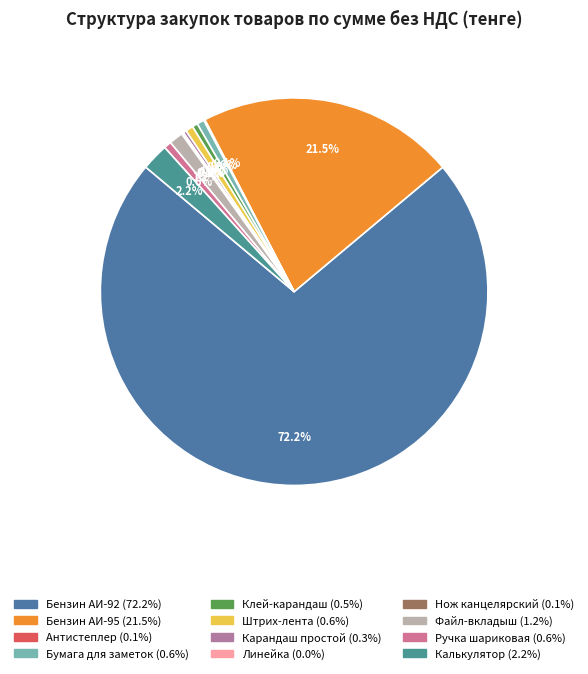

To the nearest percent, what is the combined percentage of Бумага для заметок and Бензин АИ-95?

22%